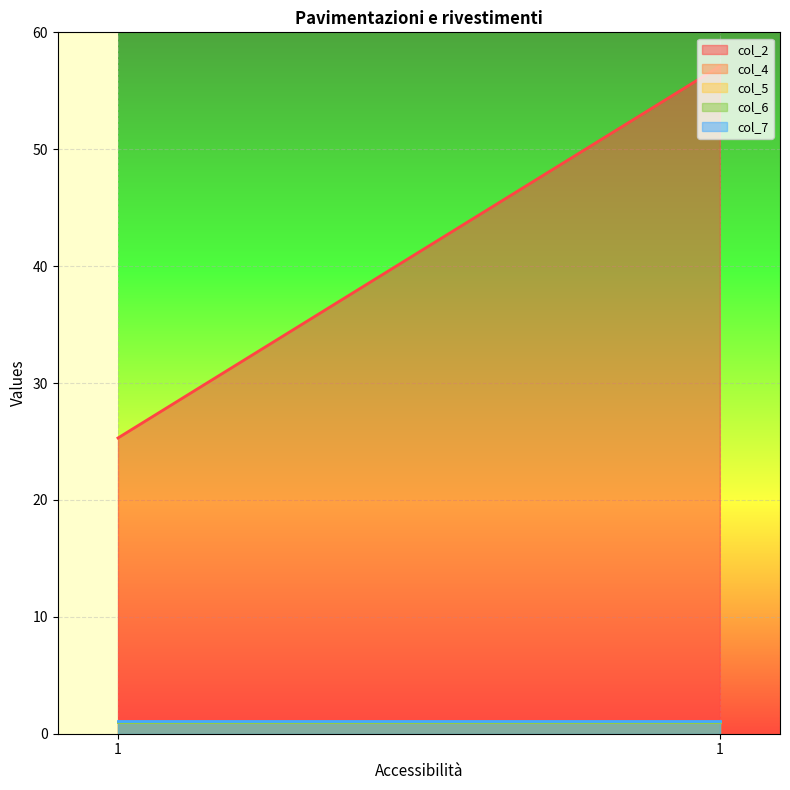

Is the value of col_6 at 1 greater than the value of col_7 at 1?

No